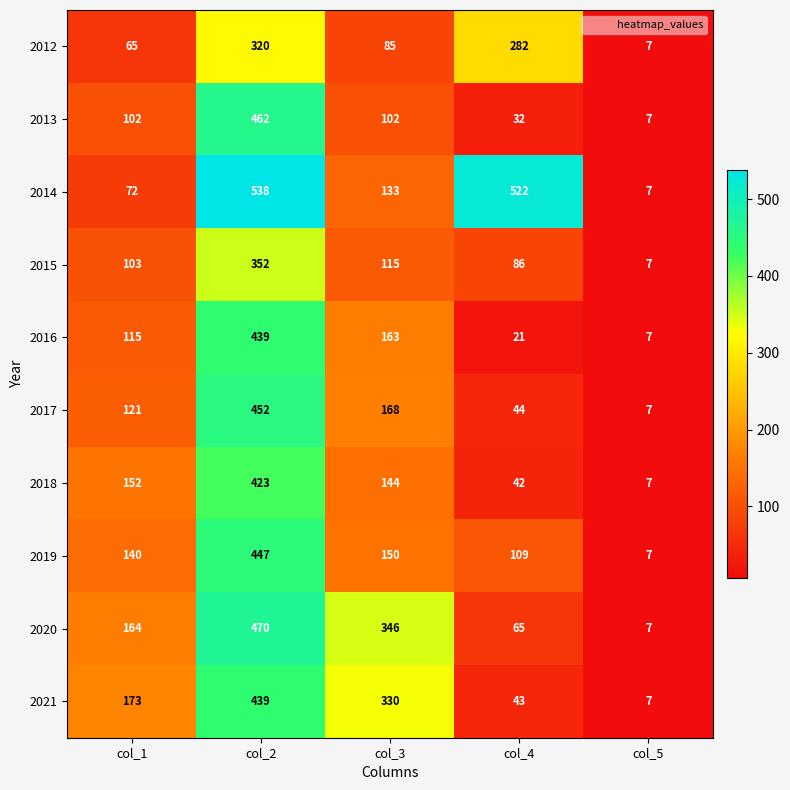

What is the greatest value displayed?

538